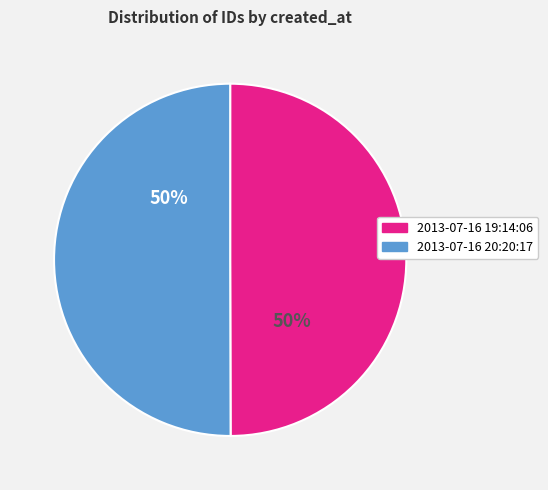

To the nearest percent, what is the average slice percentage?

50%